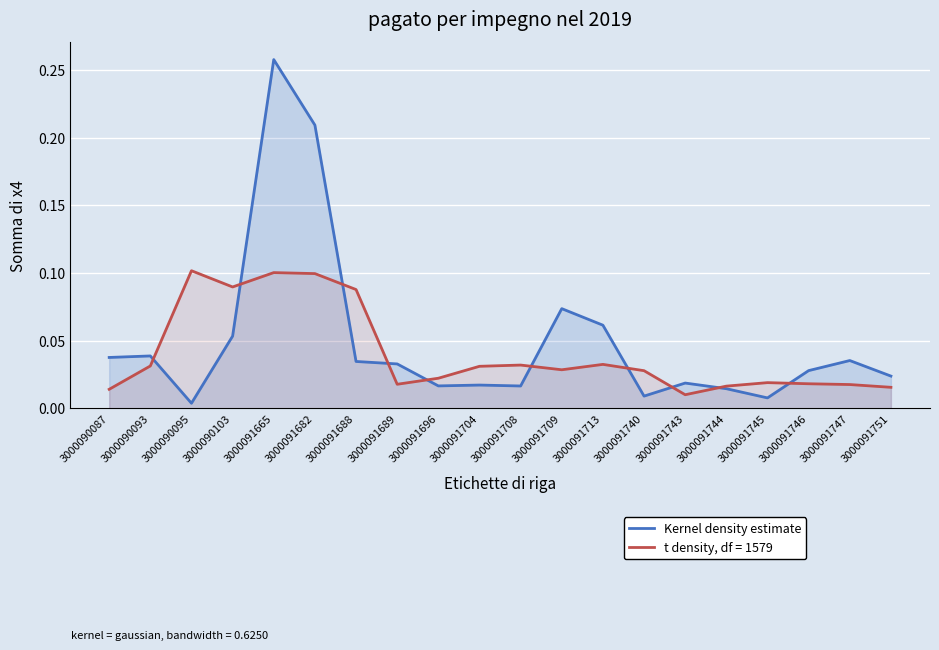

The value at 3000091744 is 0.0. True or false?

False